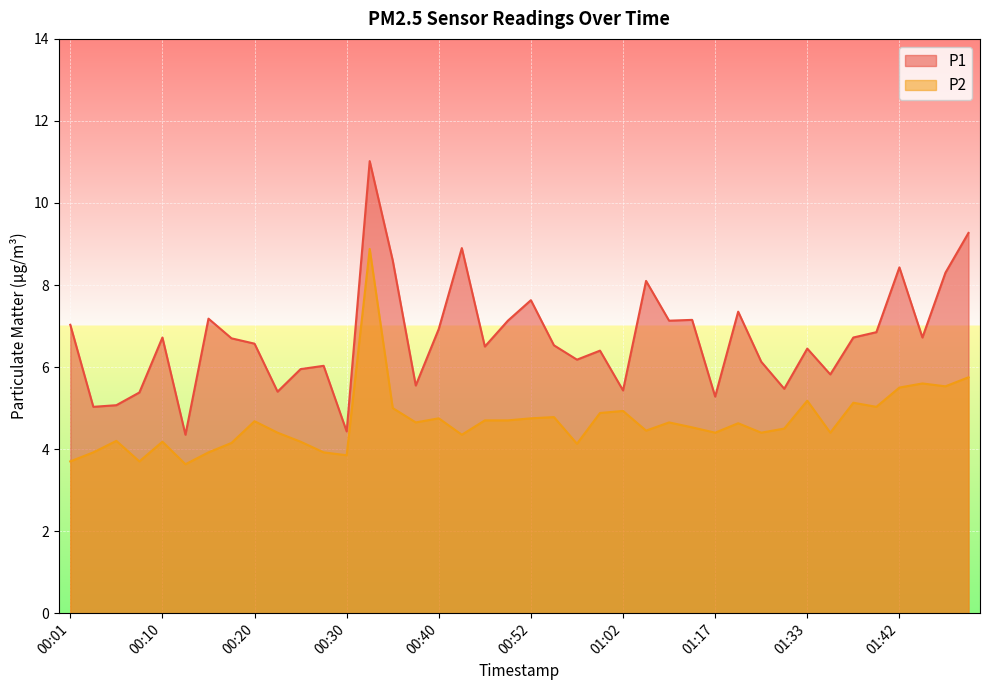

True or false: P2 has a value of 4.8 at 00:52.

True